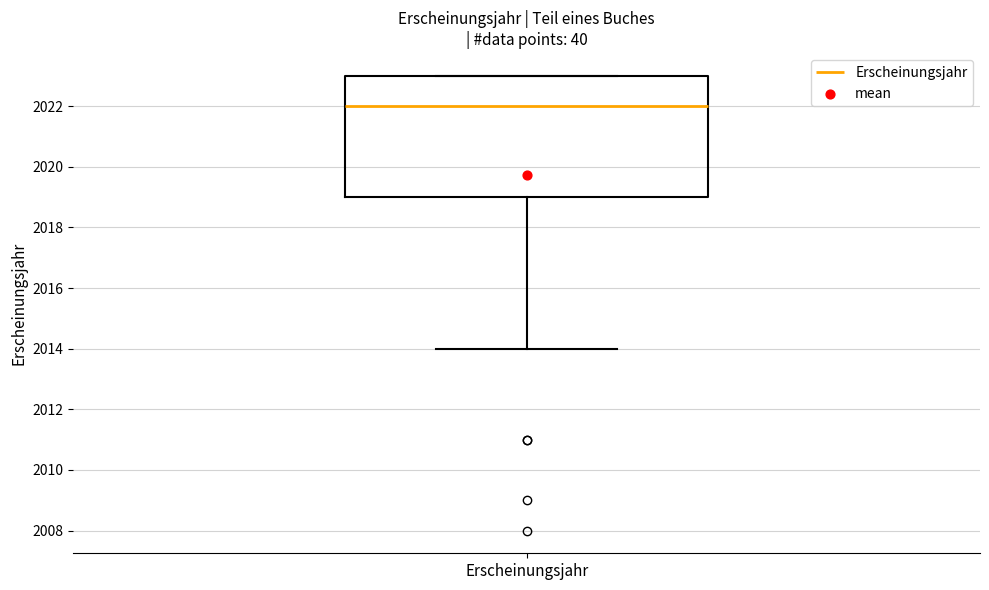

Transcribe this box plot: give where the median line is, the range the box spans, and where the two whiskers end, as read against the y-axis. The values are not printed on the chart, so give them approximately, as read against the axis.

median 2022, box 2019 to 2023, whiskers 2014 to 2023